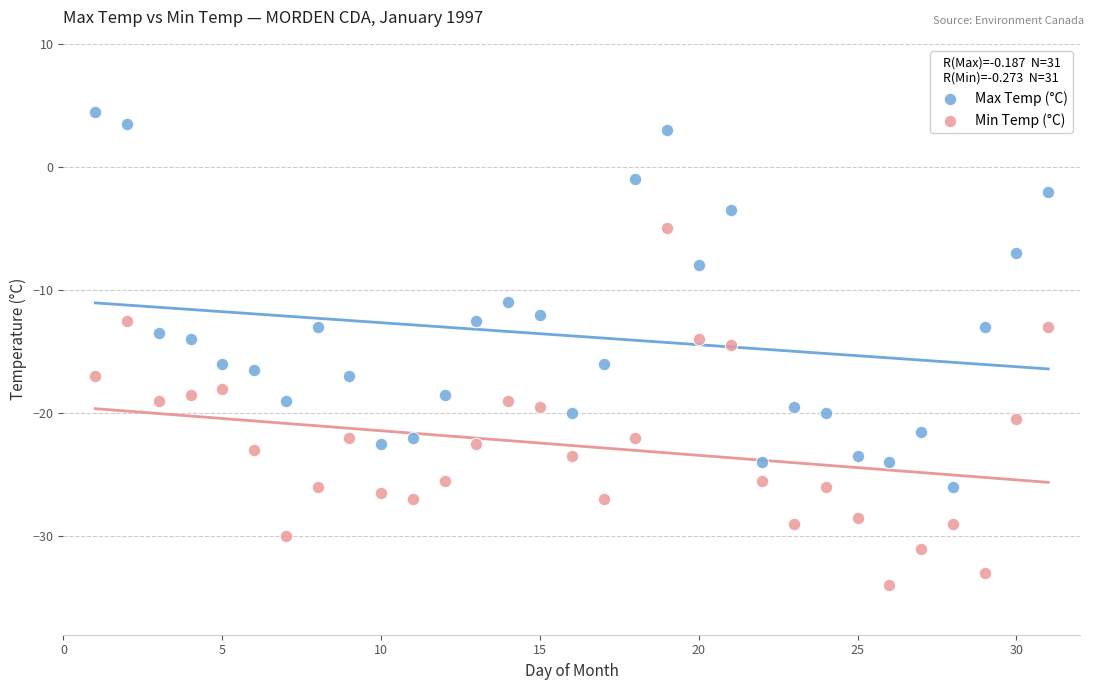

In the Max Temp (°C) series, what Y value is closest to -10?

-11.0